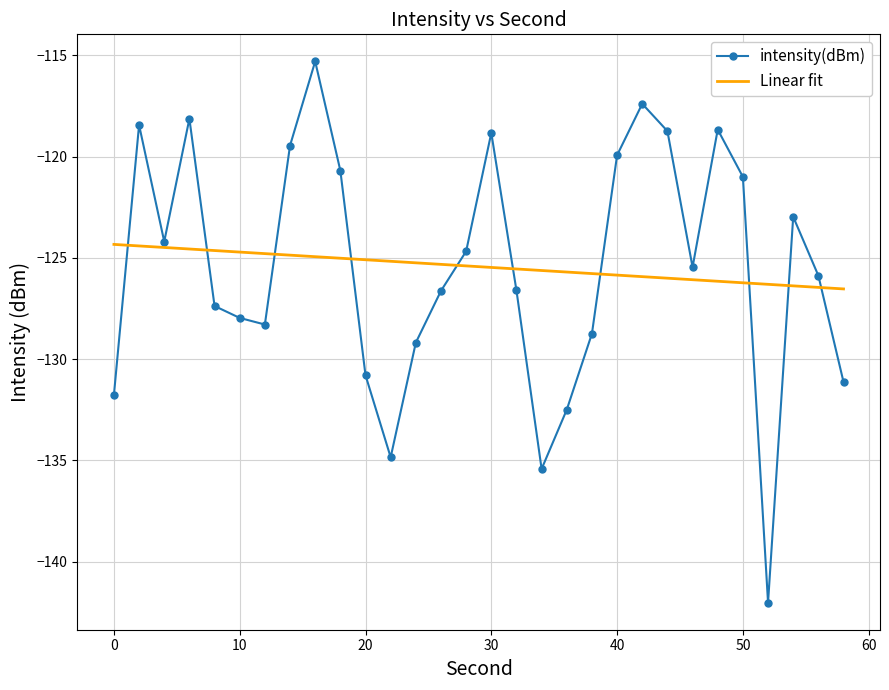

Rank the series by their maximum value, from highest to lowest.

intensity(dBm), Linear fit